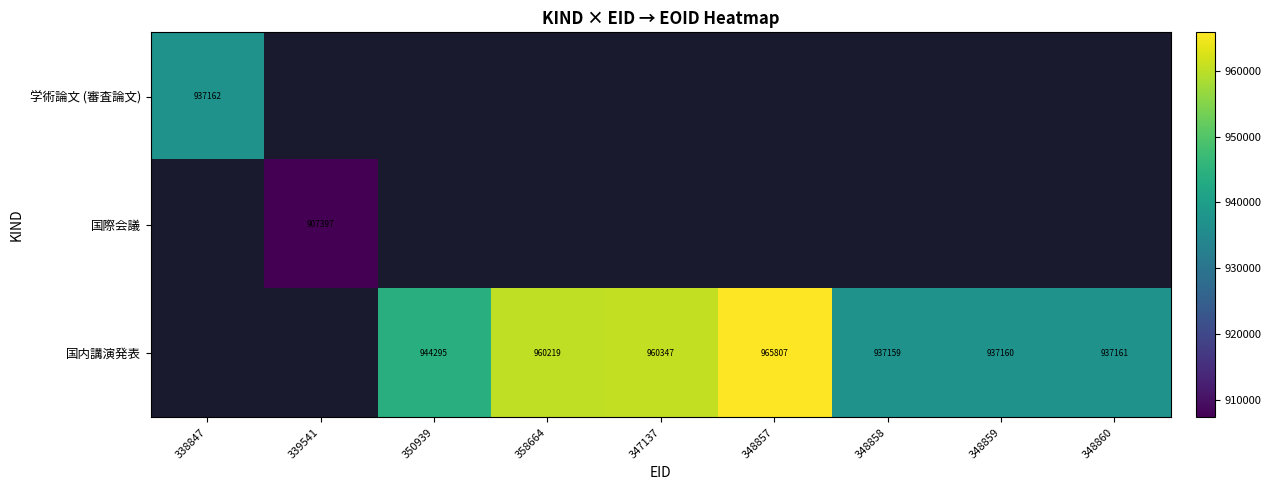

The 国内講演発表 series shows 937160 at 348859. True or false?

True